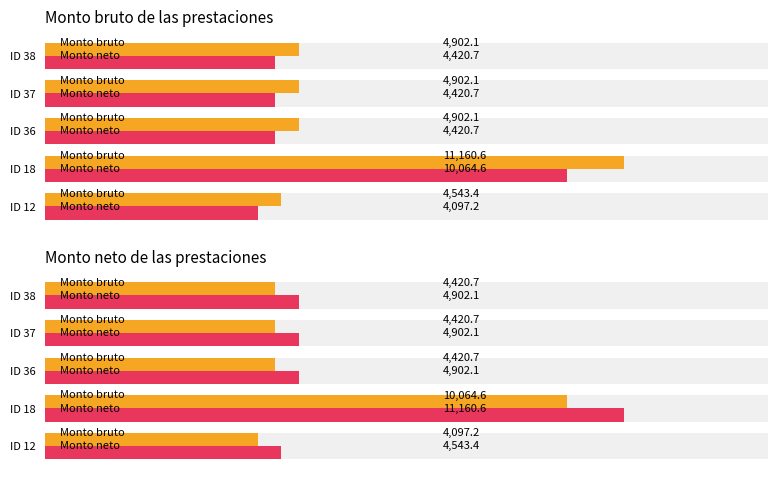

List the labels in order of Monto neto value, largest first.

ID 18, ID 36, ID 37, ID 38, ID 12